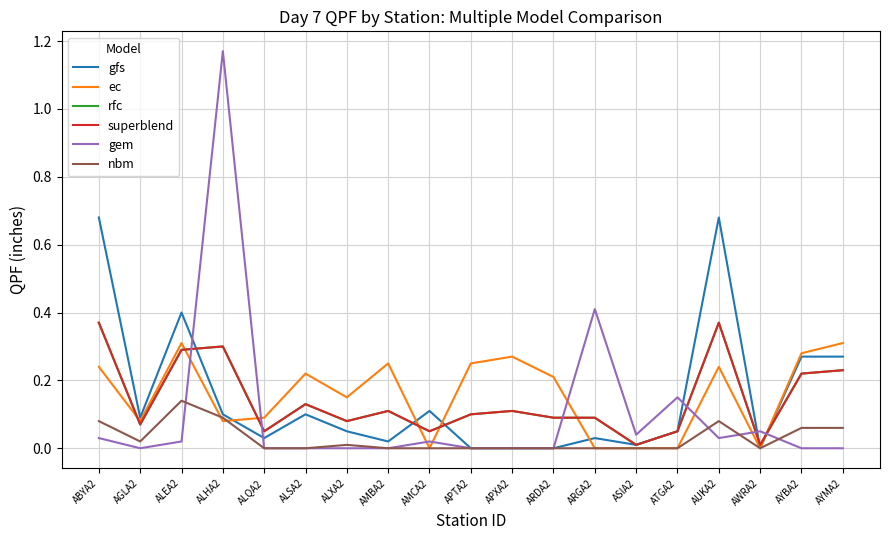

True or false: ec has a value of 0.4 at ABYA2.

False